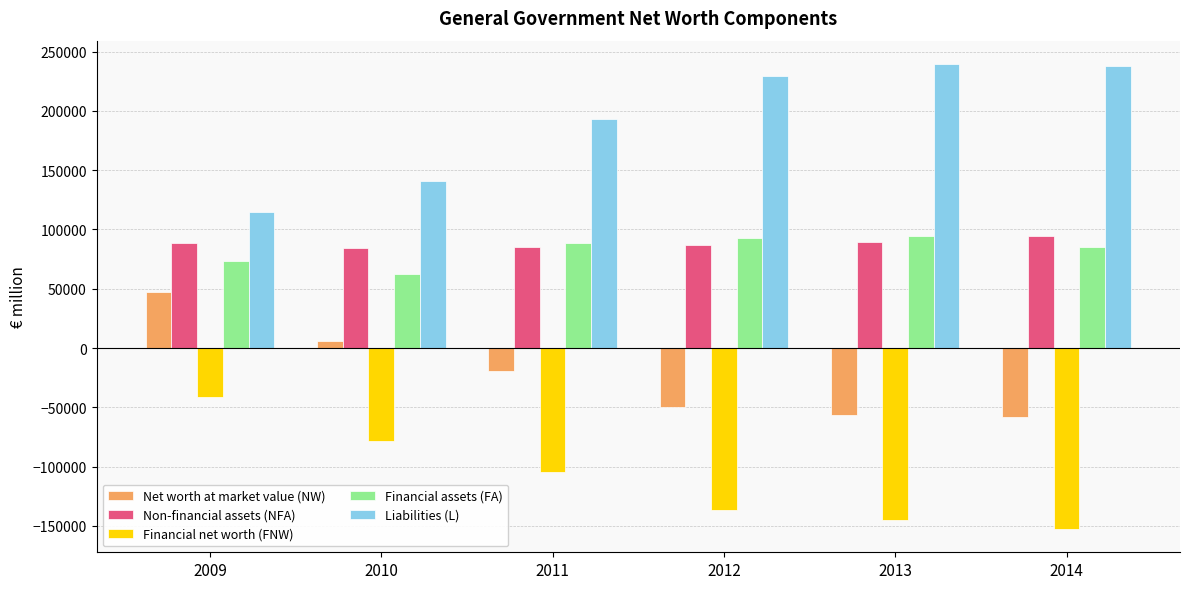

What is the sum of all Financial assets (FA) values?

495973